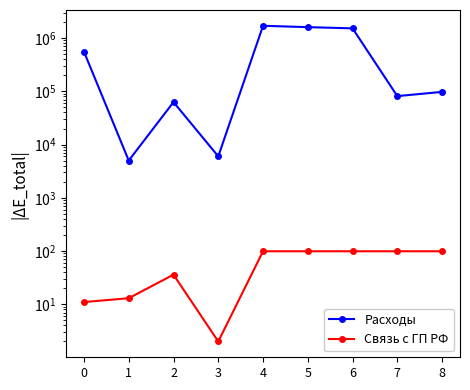

The Связь с ГП РФ series shows 30.7 at 4. True or false?

False